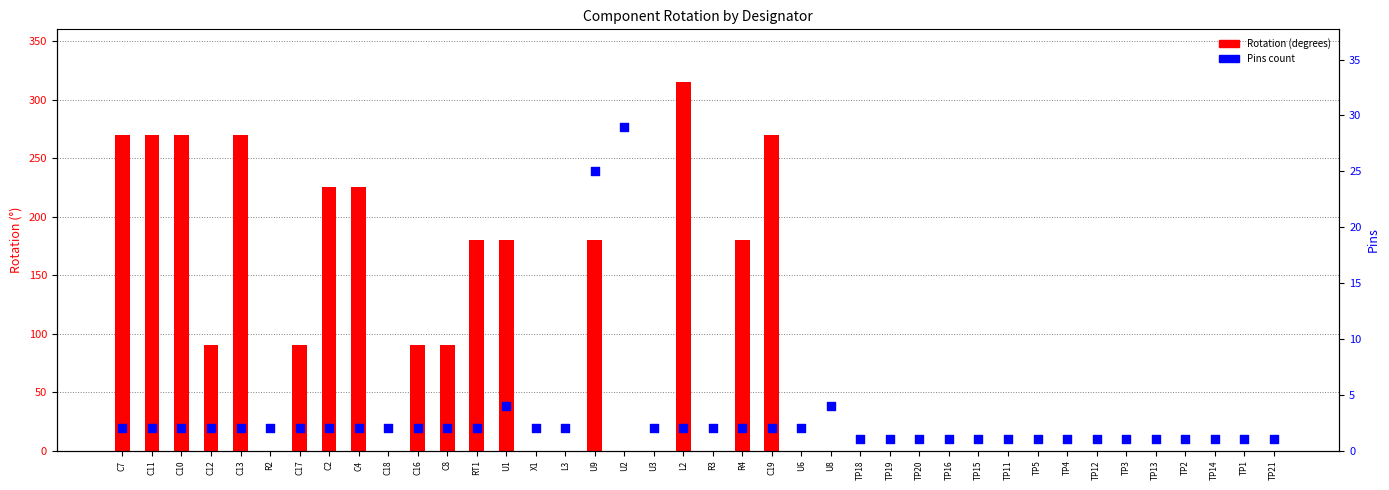

At which category is the sum across all series the highest?

L2